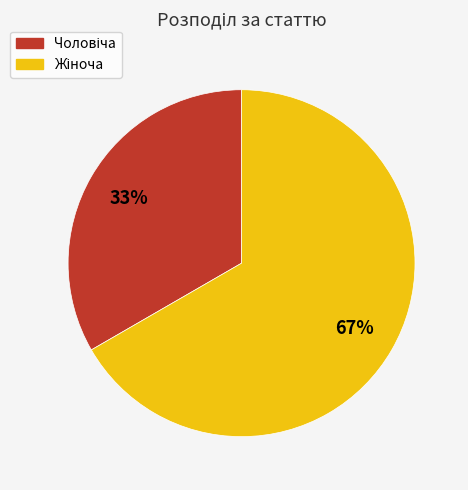

To the nearest percent, what is the average slice percentage?

50%